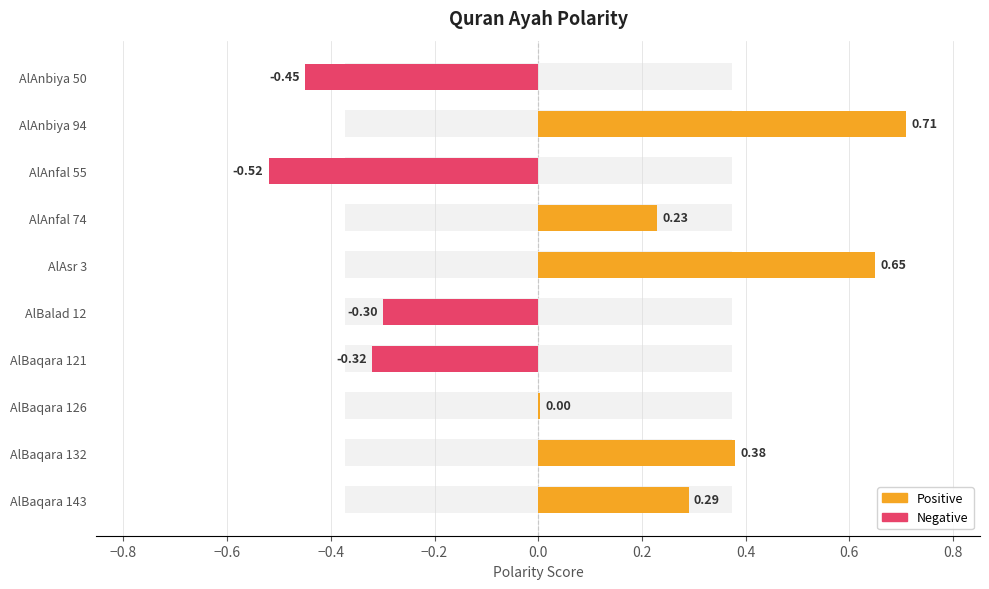

List the labels in order of value, largest first.

AlAnbiya 94, AlAsr 3, AlBaqara 132, AlBaqara 143, AlAnfal 74, AlBaqara 126, AlBalad 12, AlBaqara 121, AlAnbiya 50, AlAnfal 55